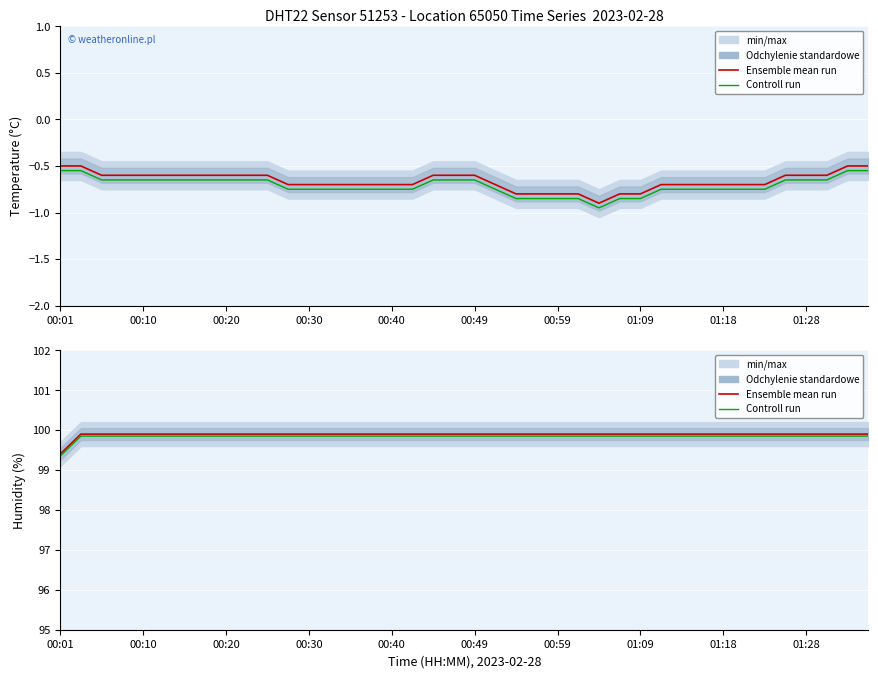

What is the total value across all series at 35?

199.8